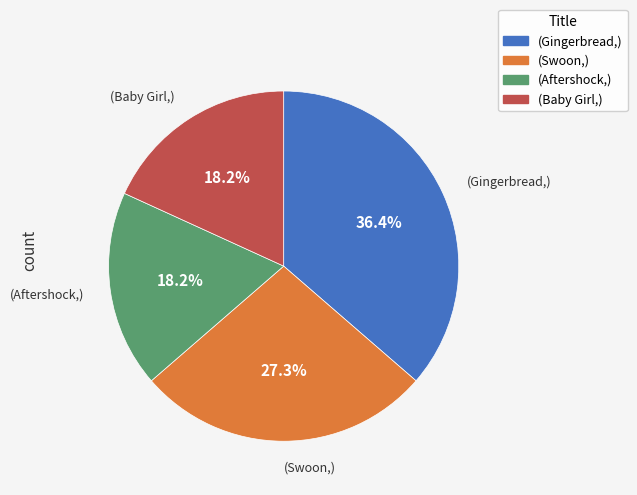

Is there a majority slice in this chart?

No